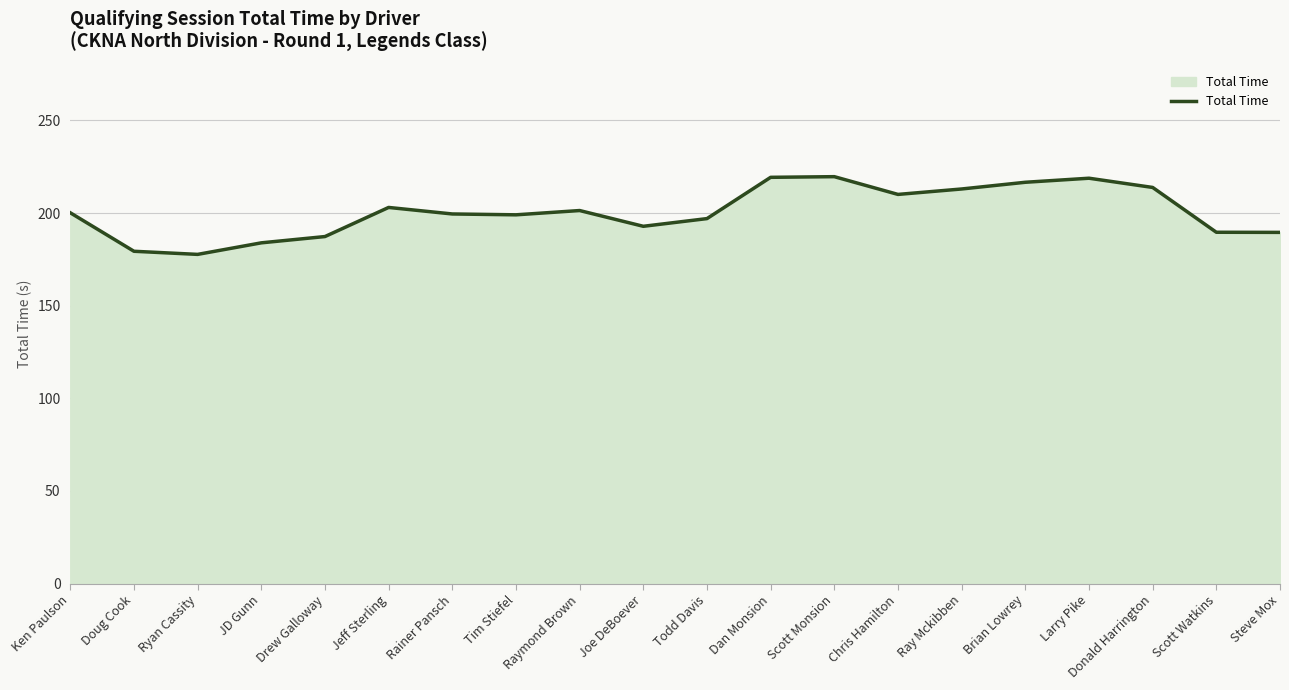

Does the chart display data point markers on the line(s)?

No